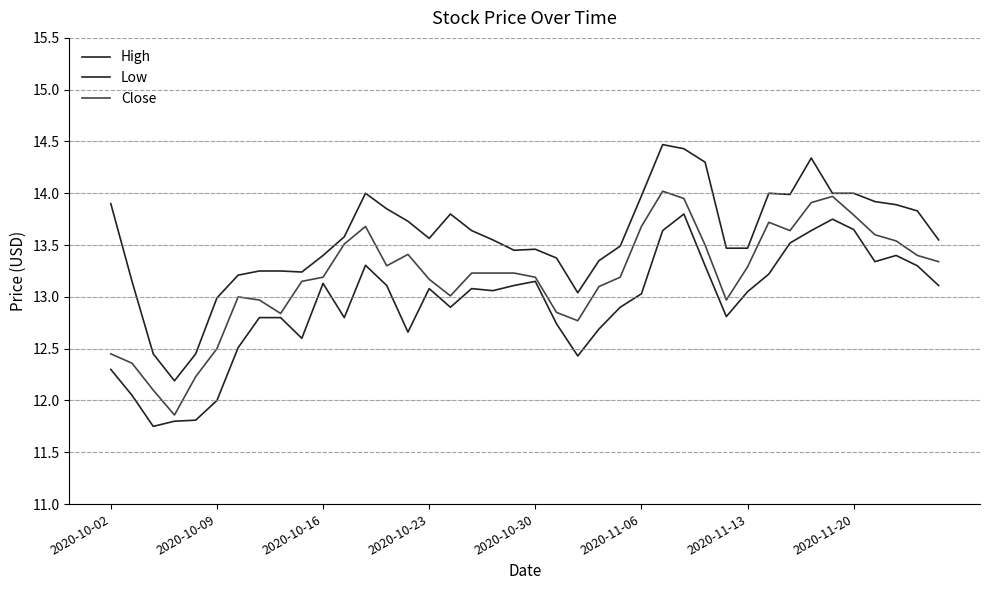

At how many categories does at least one series exceed 13?

36